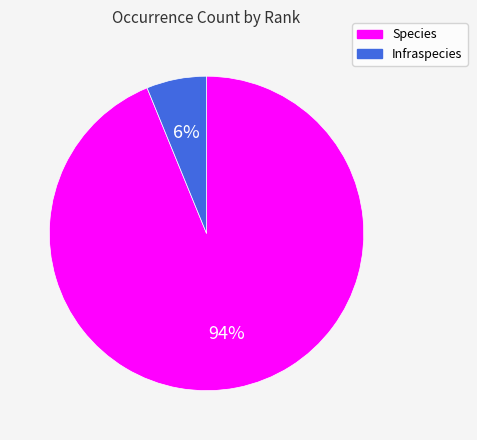

To the nearest percent, what is the difference between the largest and smallest slice percentages?

88%